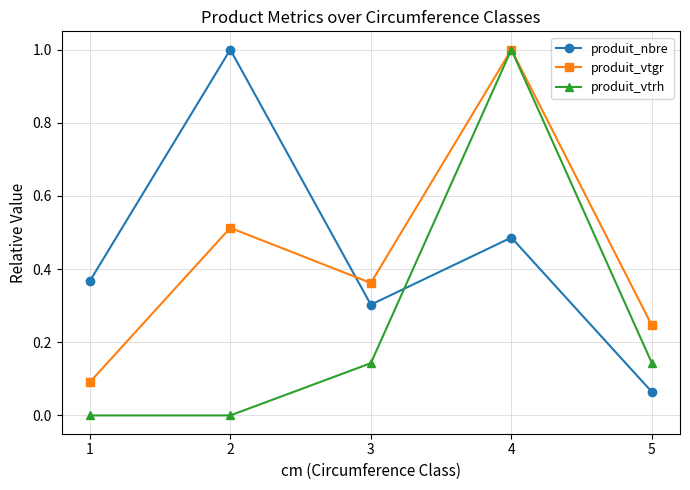

How many series are shown in this chart?

3